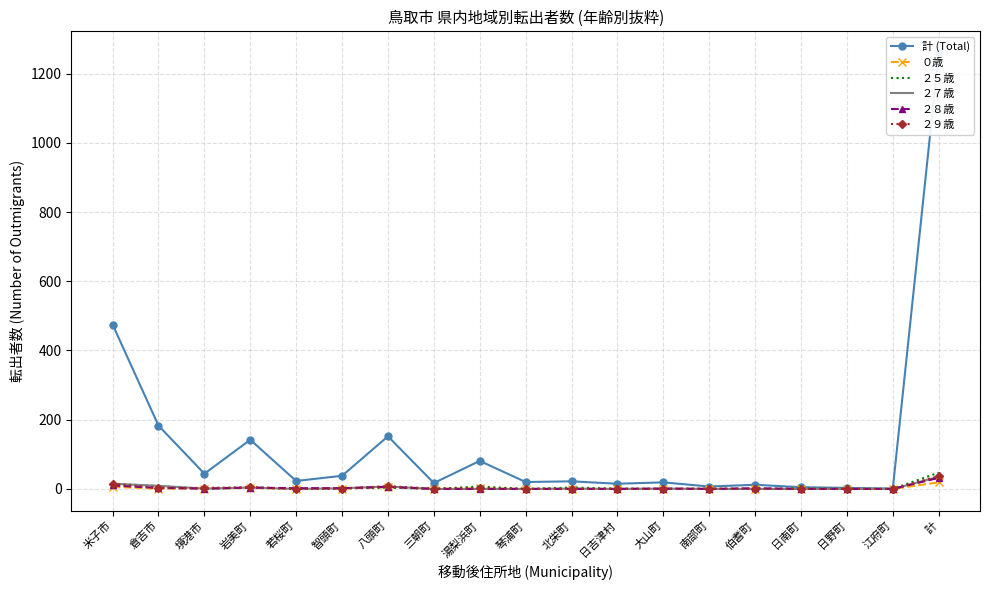

How many intersections are there between ２８歳 and ２５歳?

3